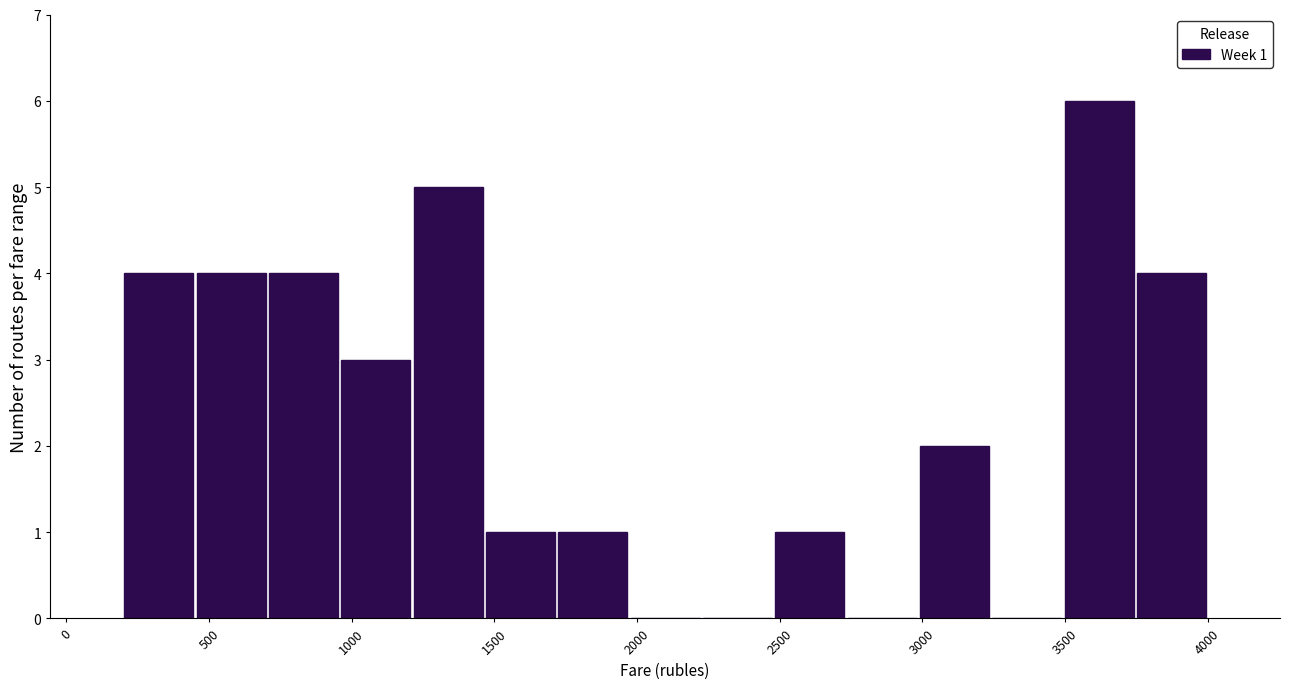

Over which range of the x-axis is the bar tallest?

3500 to 3750